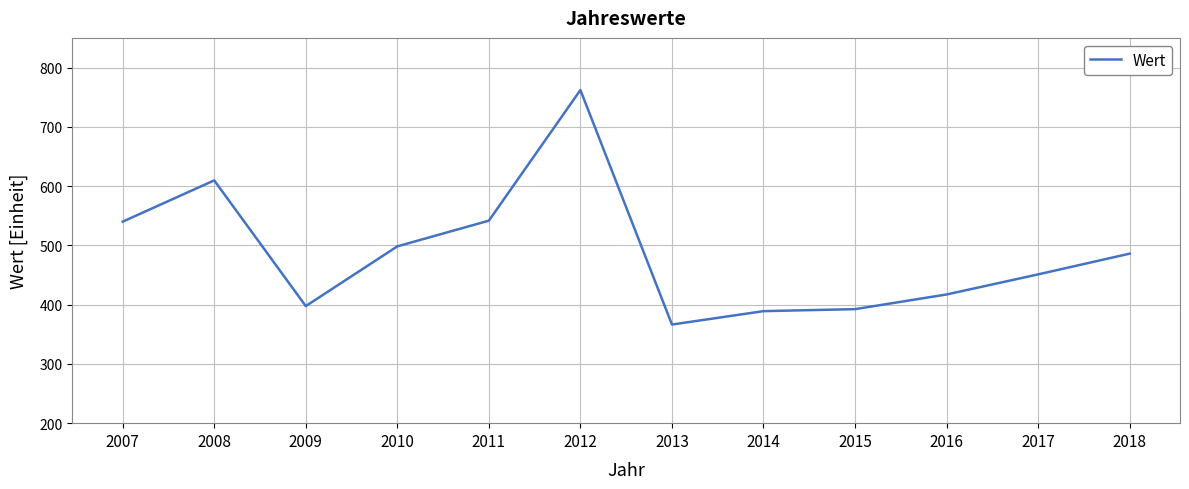

What is the difference between the maximum and minimum values?

395.6